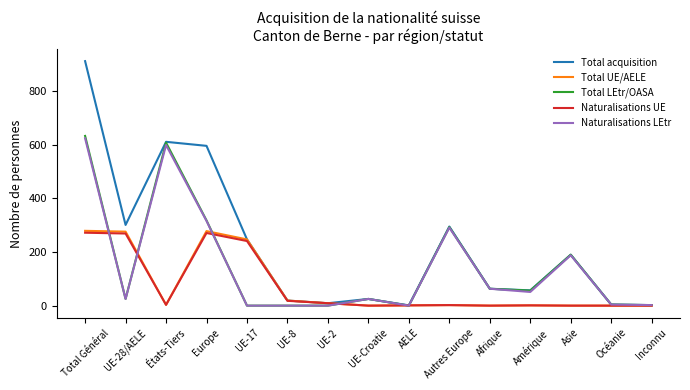

What is the total value across all series at UE-Croatie?

75